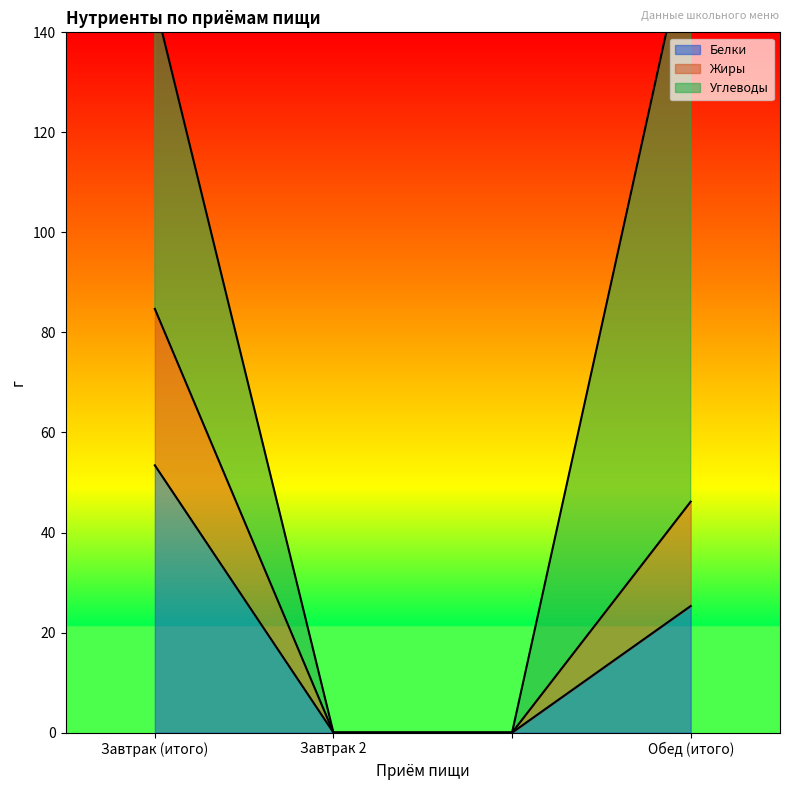

True or false: Жиры and Белки cross at least once.

False